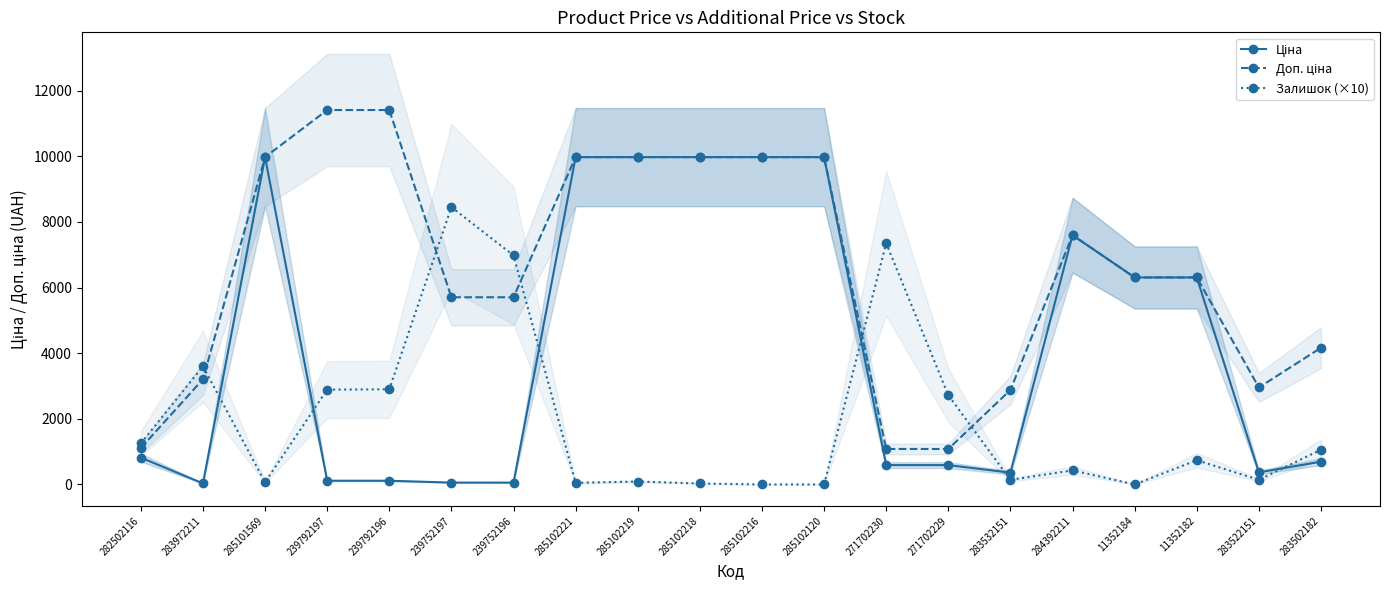

What is the label of the 12th point from the left?

285102120